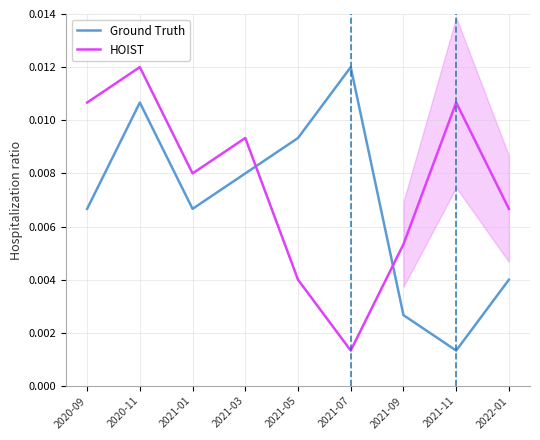

At how many categories does at least one series exceed 0?

9